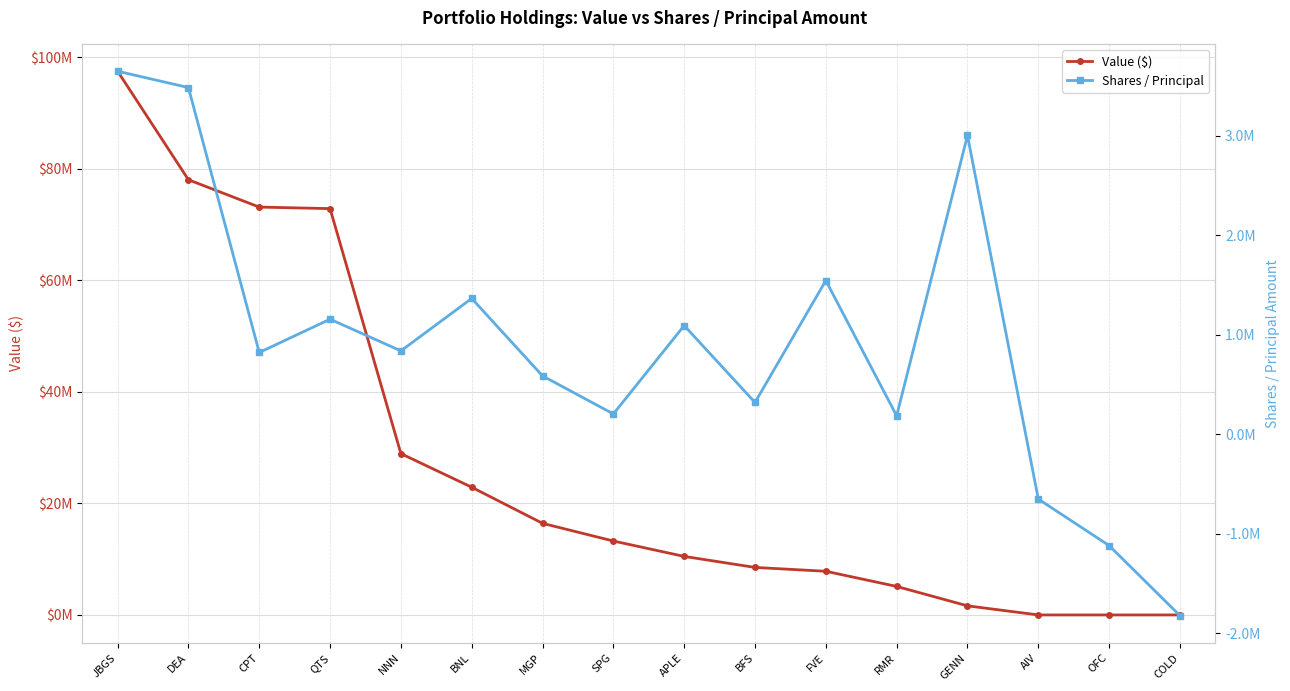

What is the approximate value of Value ($) at RMR, to the nearest 100?

5114000